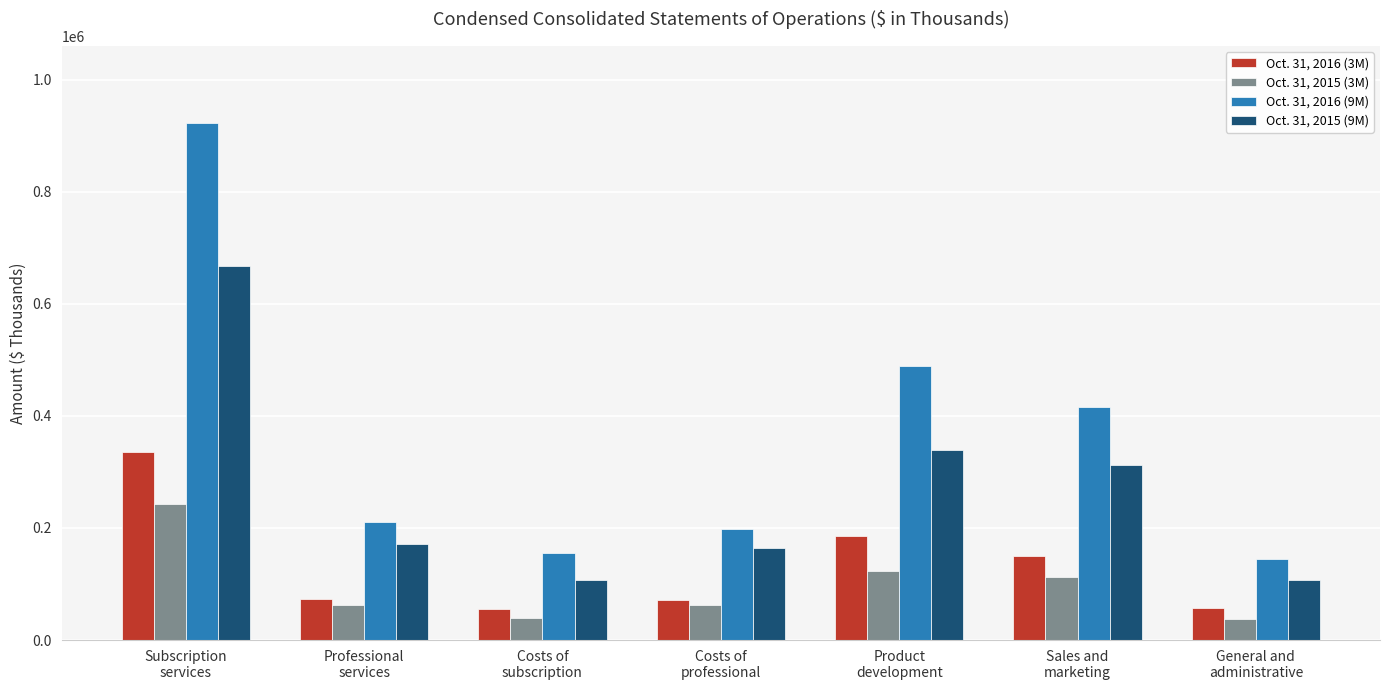

List the series in order of their peak value, highest first.

Oct. 31, 2016 (9M), Oct. 31, 2015 (9M), Oct. 31, 2016 (3M), Oct. 31, 2015 (3M)